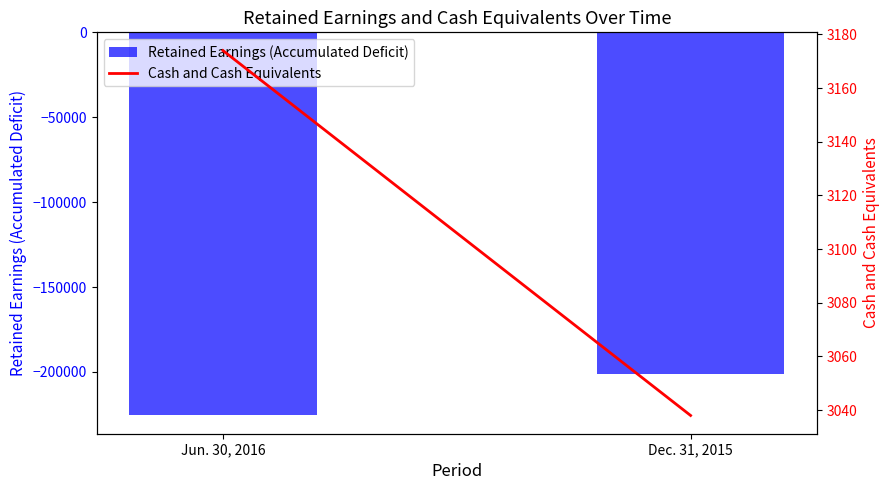

Which has a higher value, Jun. 30, 2016 or Dec. 31, 2015?

Dec. 31, 2015